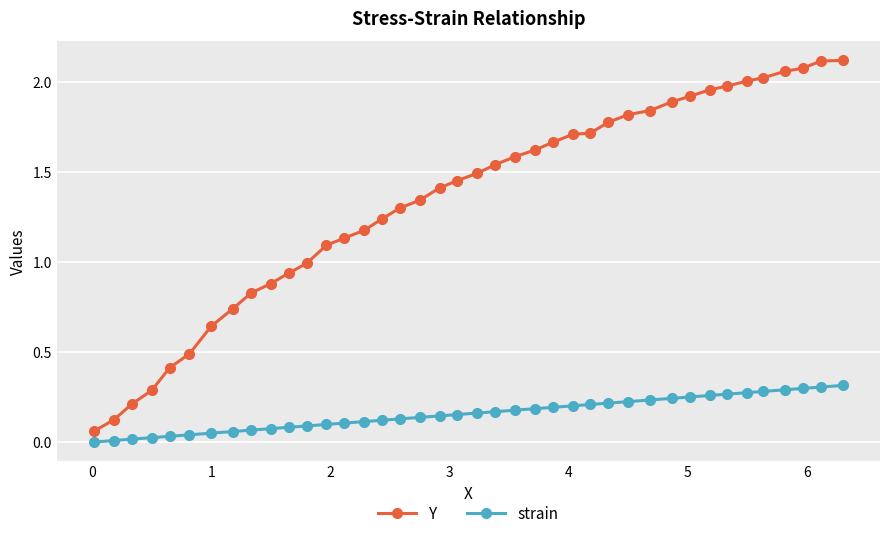

True or false: strain and Y intersect in this chart.

False